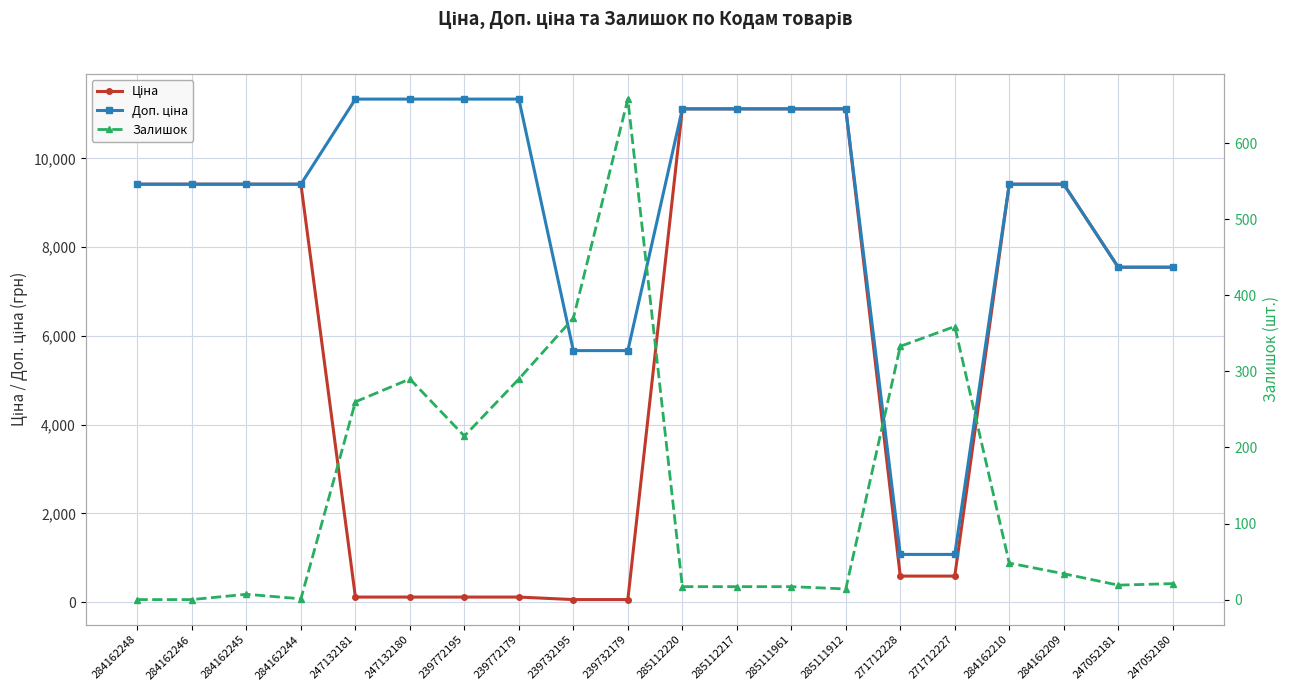

What is the average value of the Ціна series?

5889.3